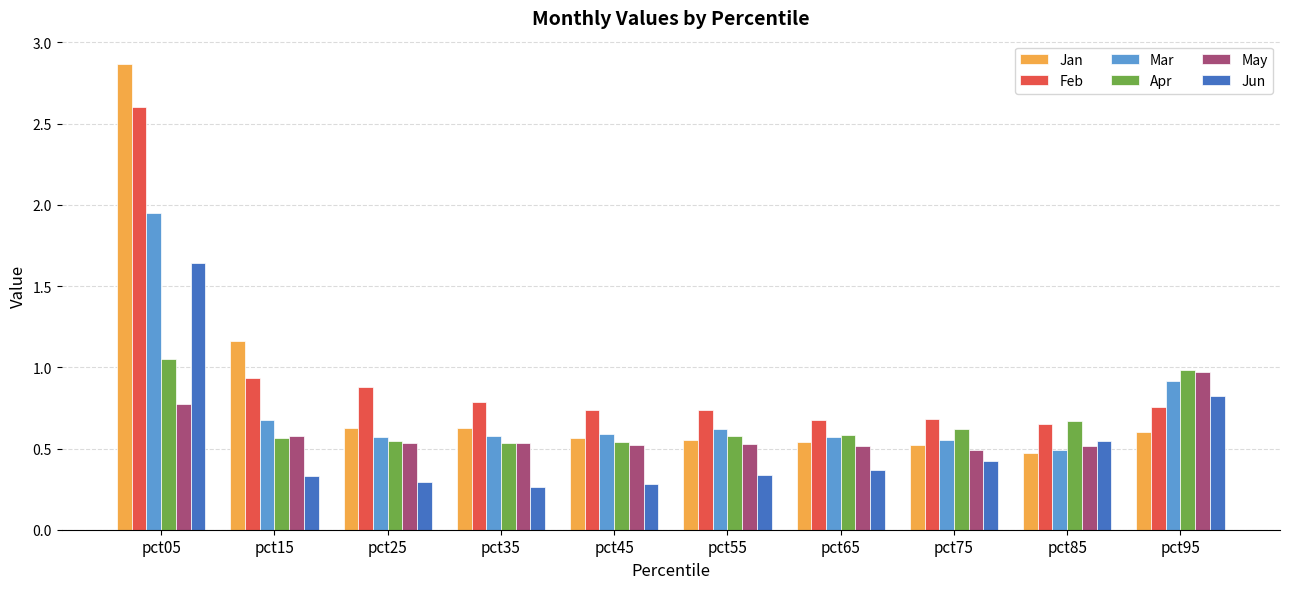

What is the sum of all Jun values?

5.3